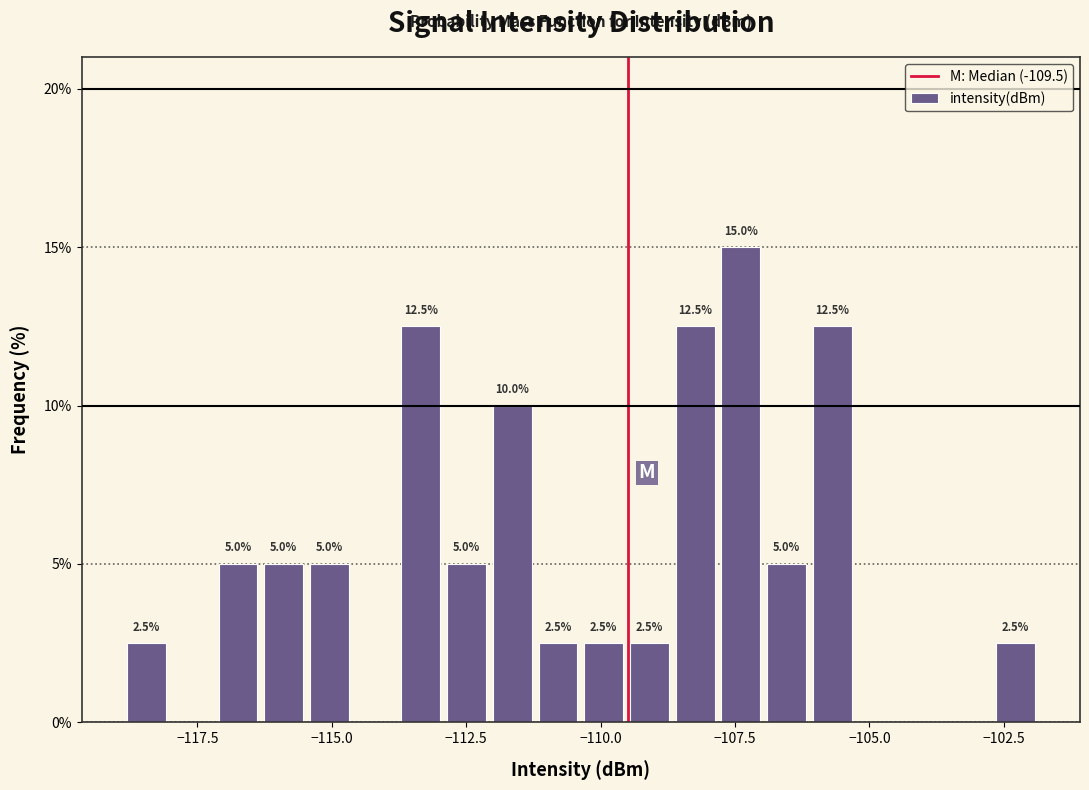

Around what value on the x-axis is the tallest bar? Give the approximate position of its centre, as read against the axis.

-107.5